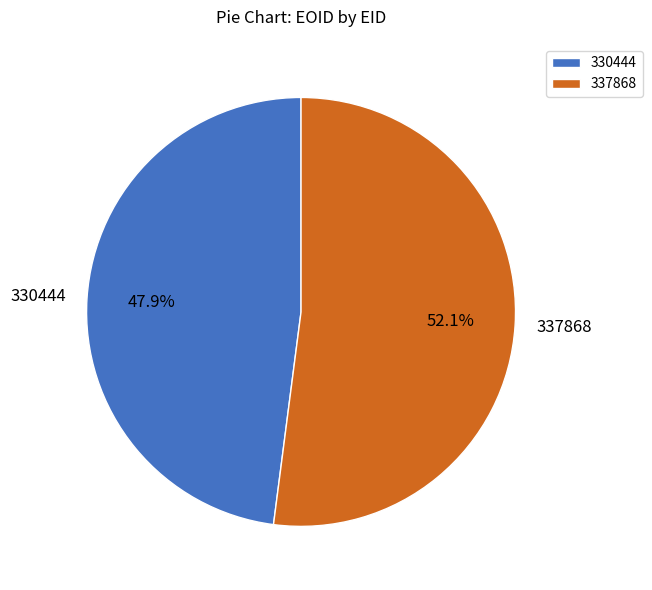

How many slices are in this pie chart?

2